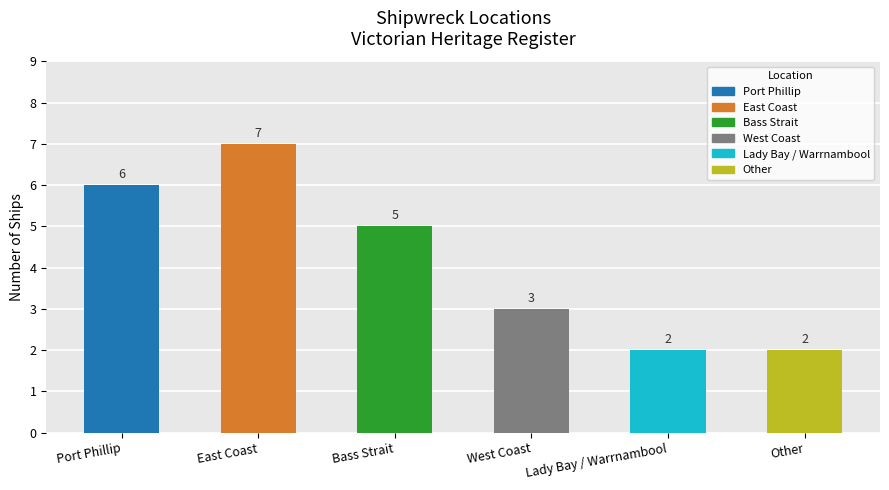

What position from the left is Other?

6